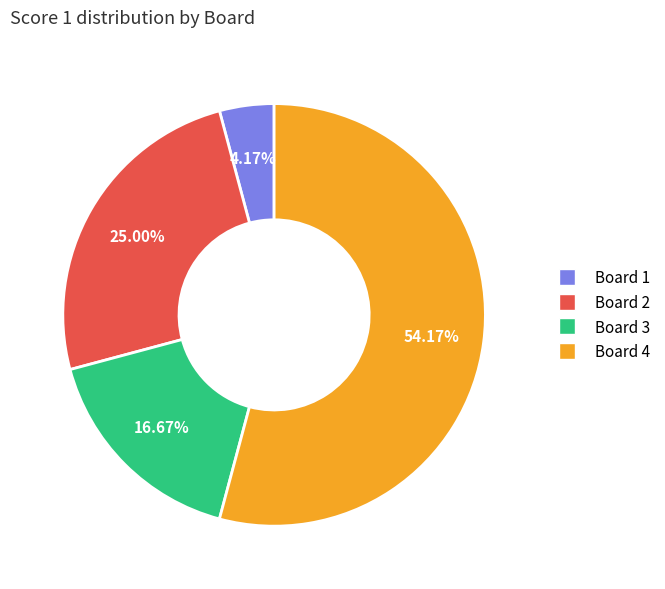

Is there any slice that represents more than half of the pie?

Yes